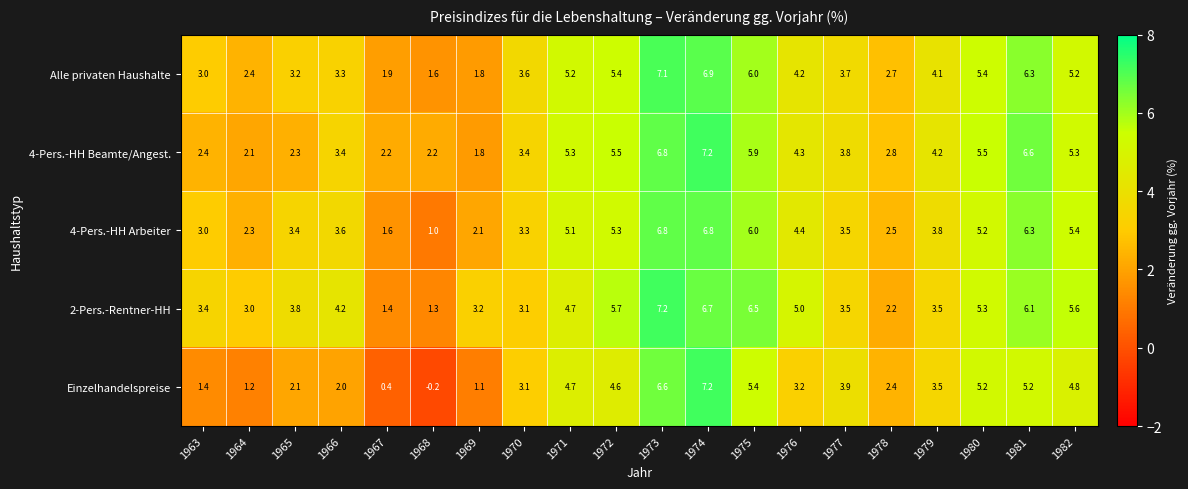

Which label corresponds to the smallest value in the chart?

1968